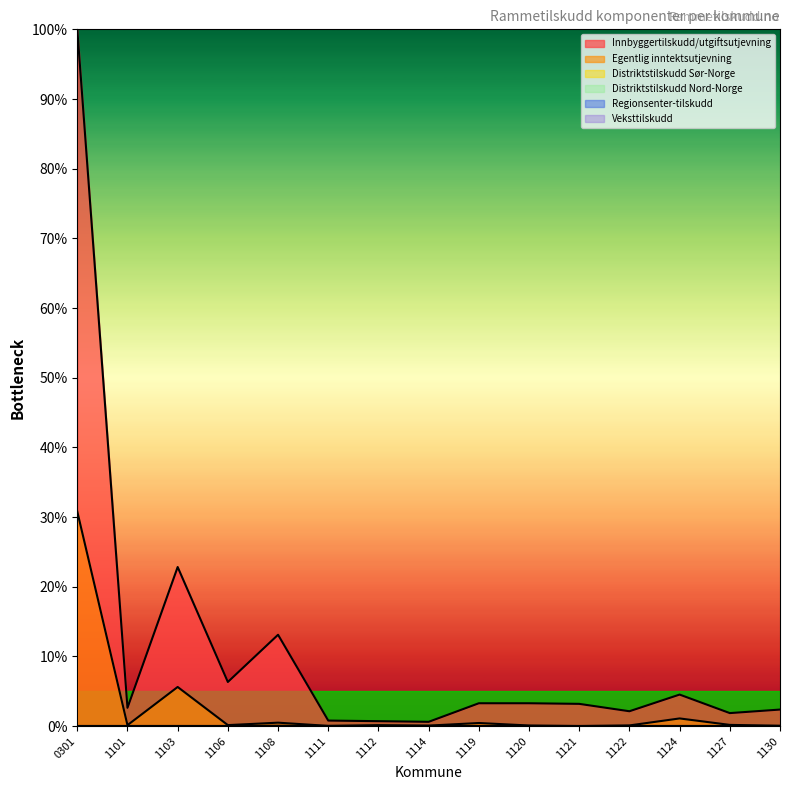

Does the chart have visible grid lines?

No